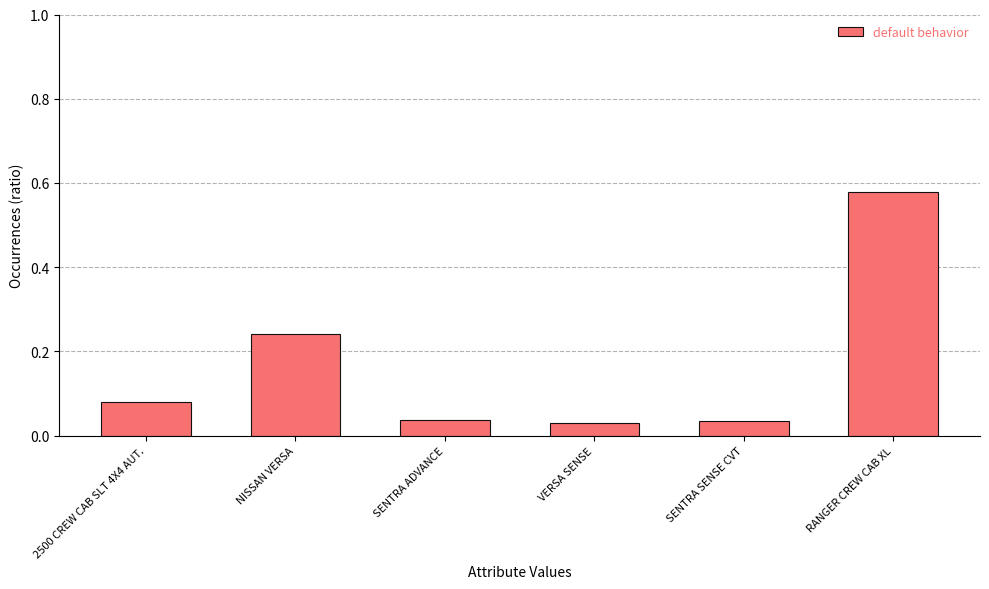

Between RANGER CREW CAB XL and VERSA SENSE, which is larger?

RANGER CREW CAB XL